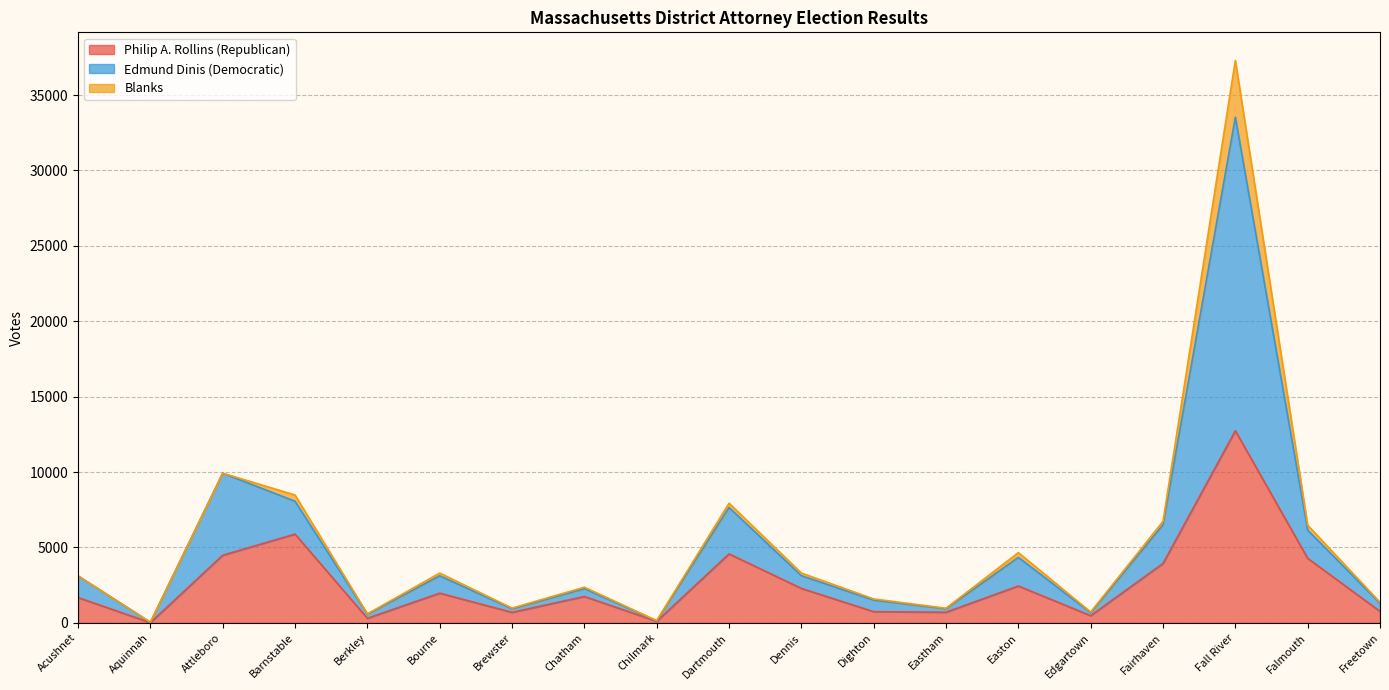

Is it true that Philip A. Rollins (Republican) equals 379 at Dighton?

False